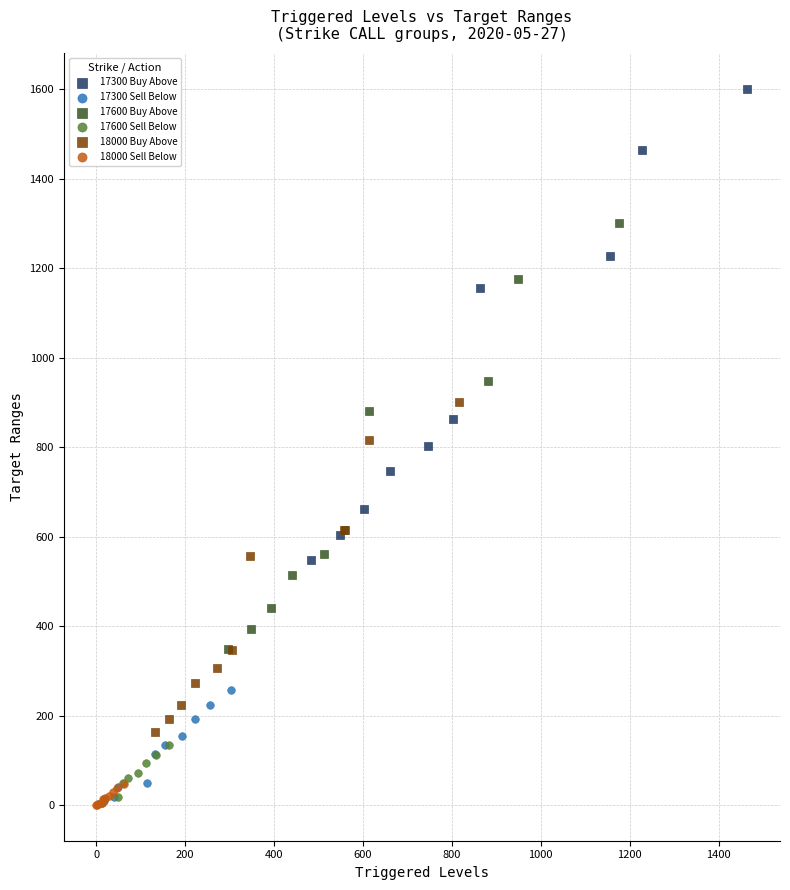

Which series contains the highest Y value?

17300 Buy Above